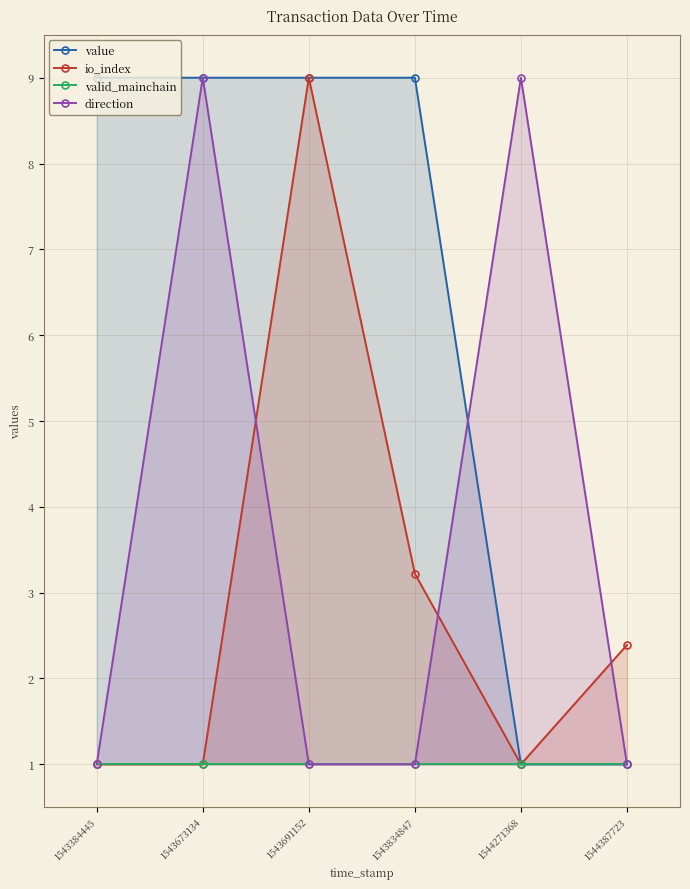

Is it true that direction equals 12.7 at 1544271368?

False